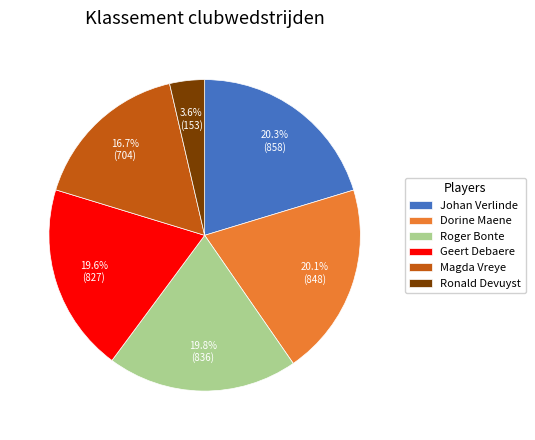

Combined, what portion of the pie is Ronald Devuyst and Dorine Maene?

23.7%